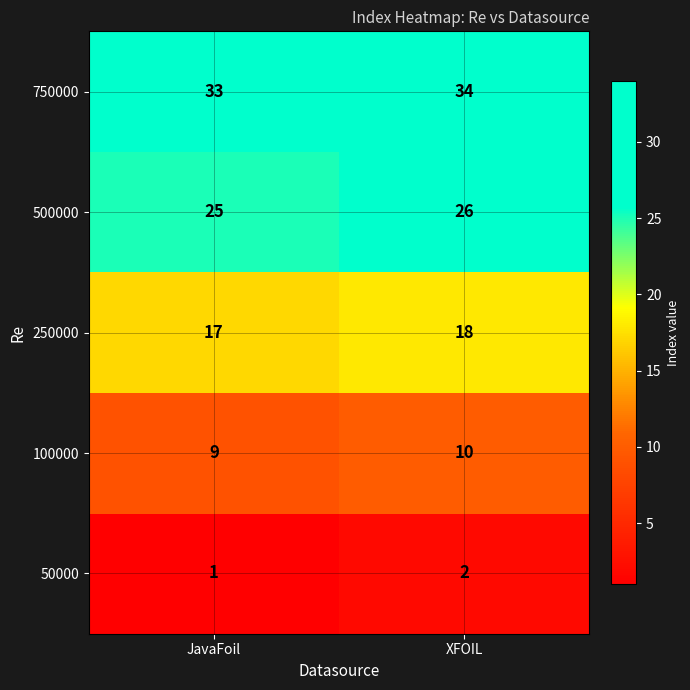

At XFOIL, list the series in order from smallest to largest.

50000, 100000, 250000, 500000, 750000